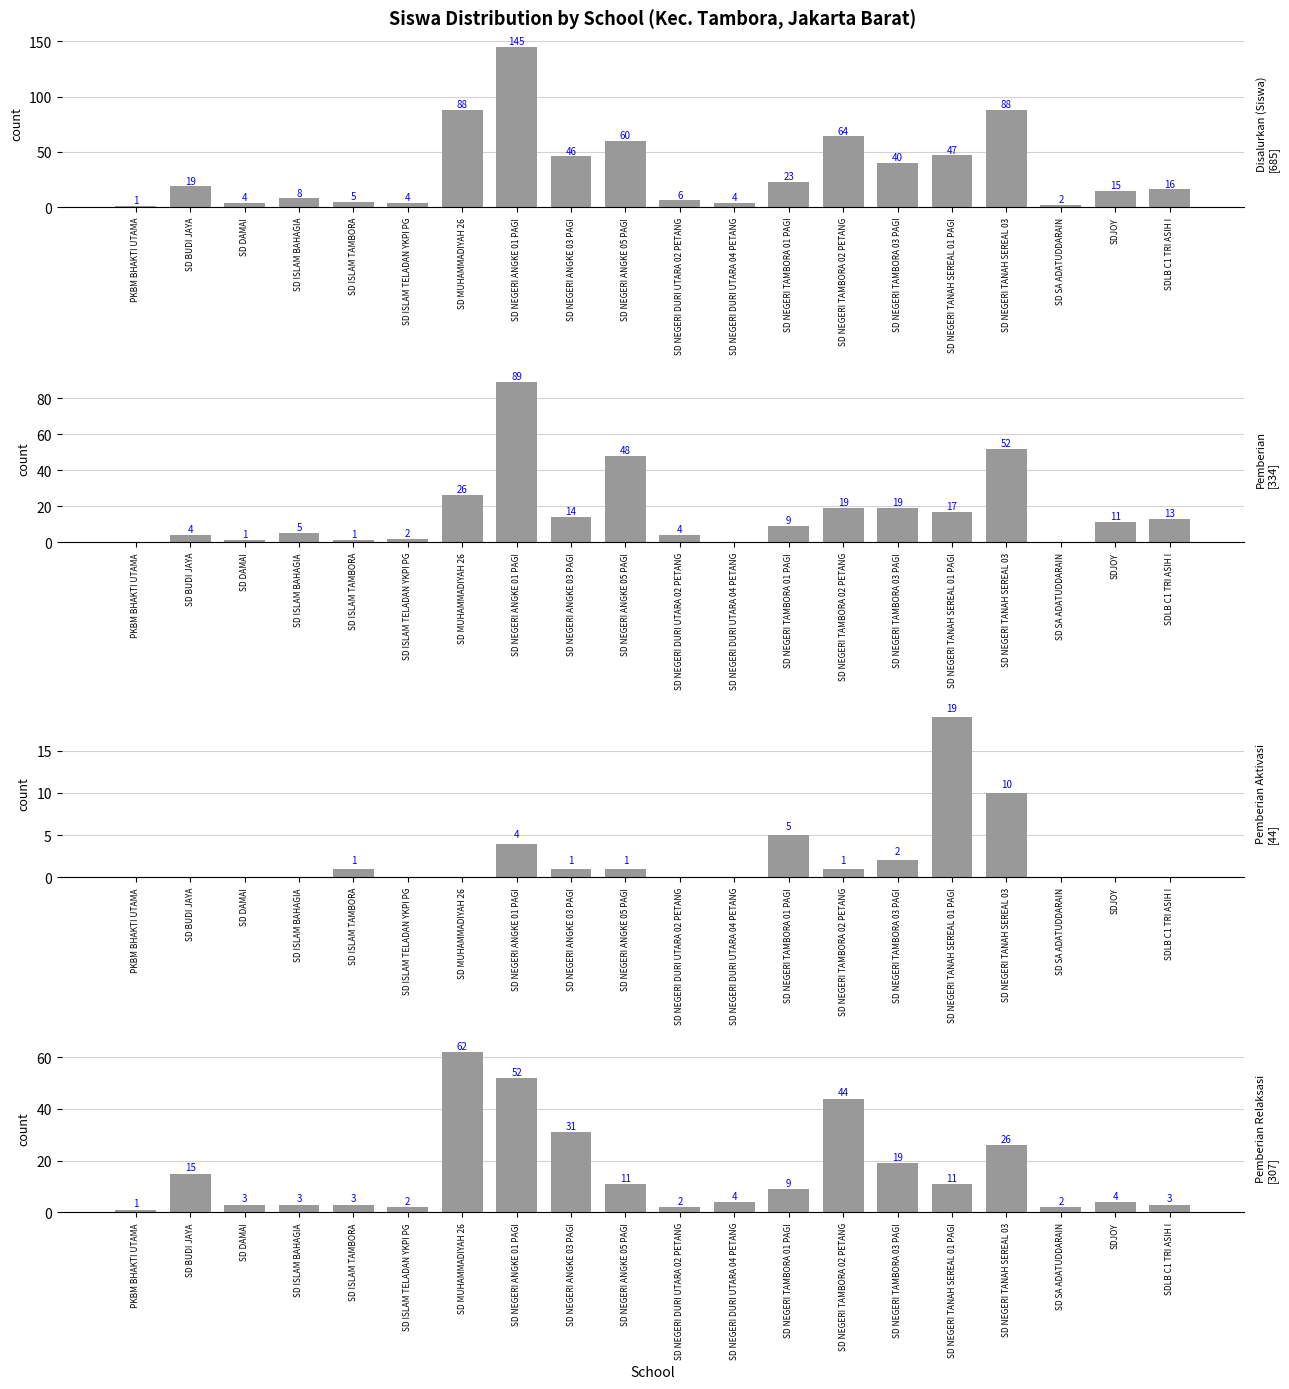

What is the lowest value of the Pemberian Relaksasi series?

1